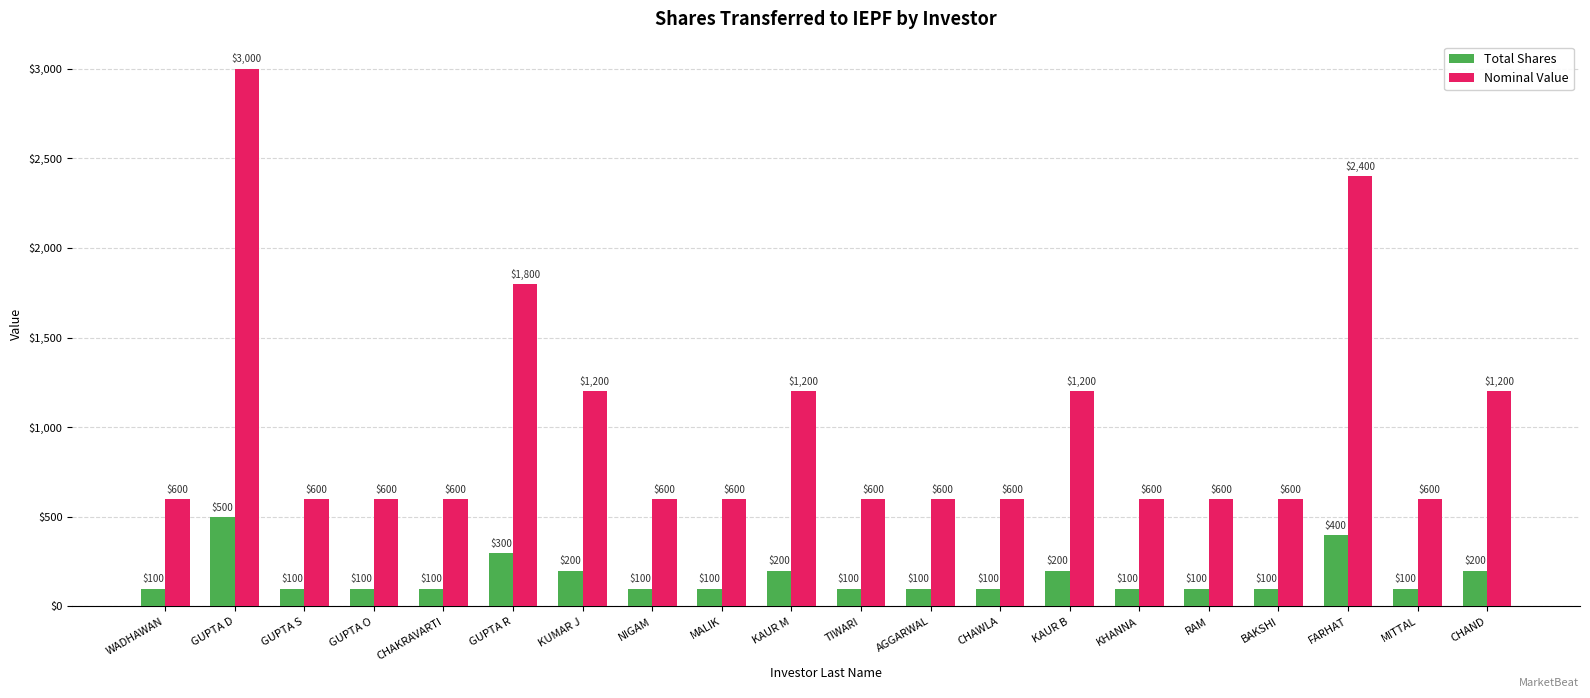

Which series has the widest spread of values?

Nominal Value